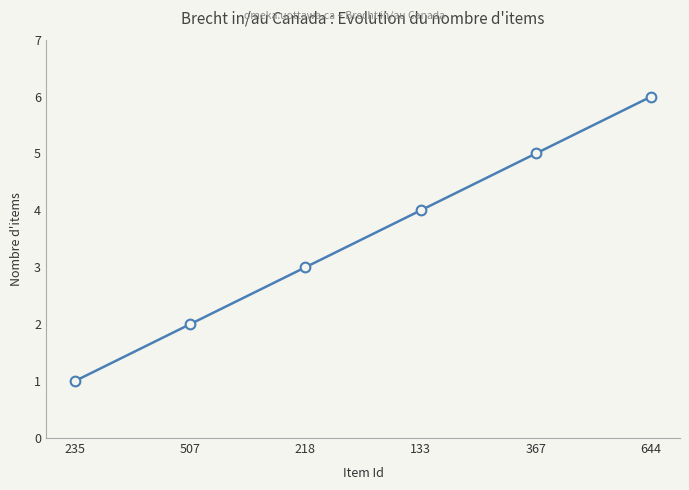

What is the average value?

4